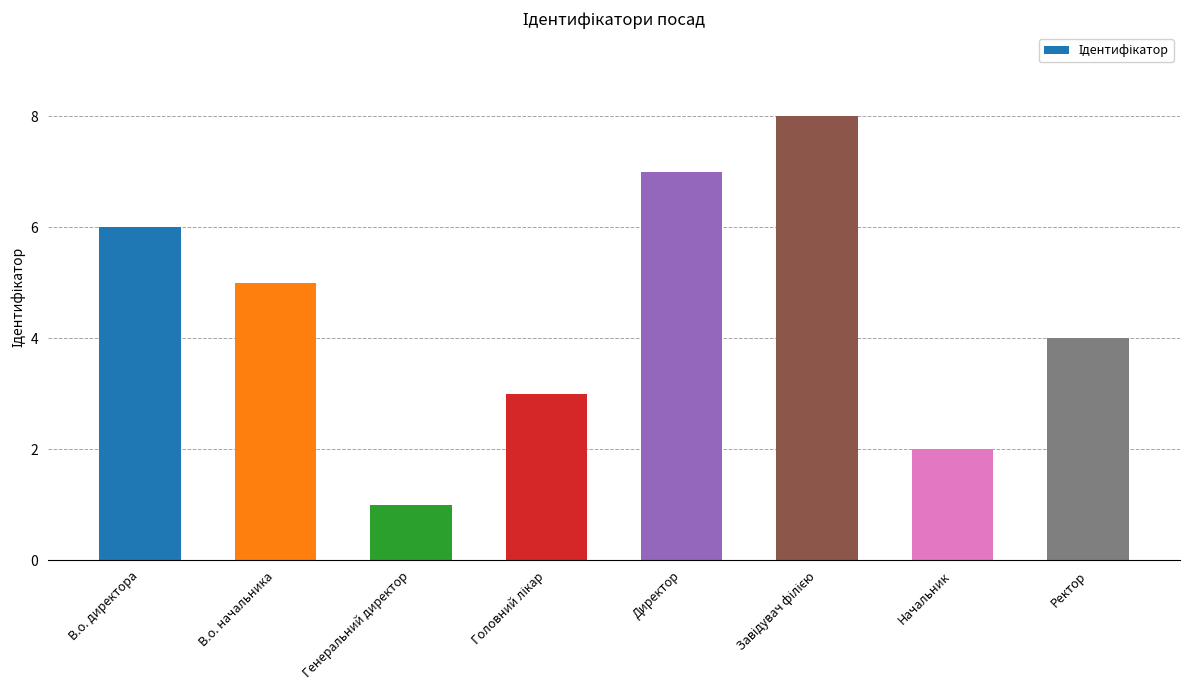

What is the difference between the second highest and second lowest values?

5